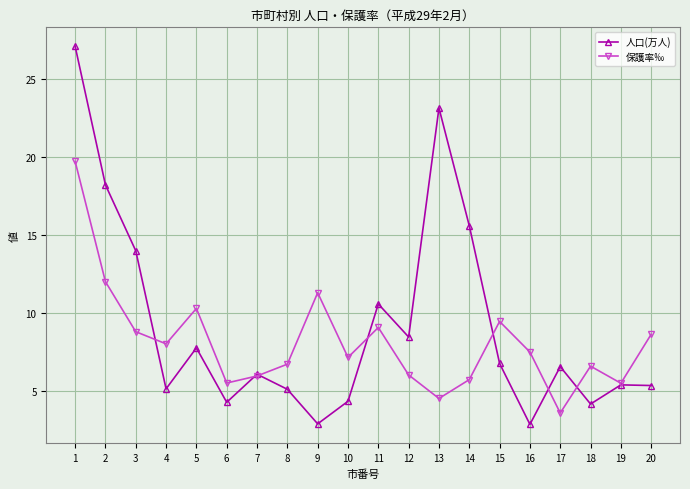

True or false: 保護率‰ and 人口(万人) intersect in this chart.

True